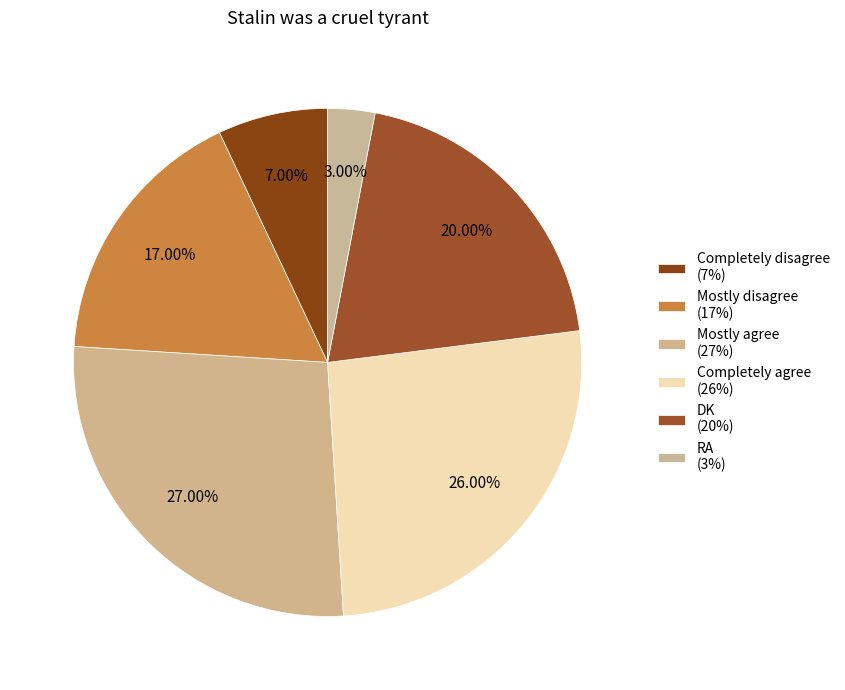

Which slice is the largest?

Mostly agree